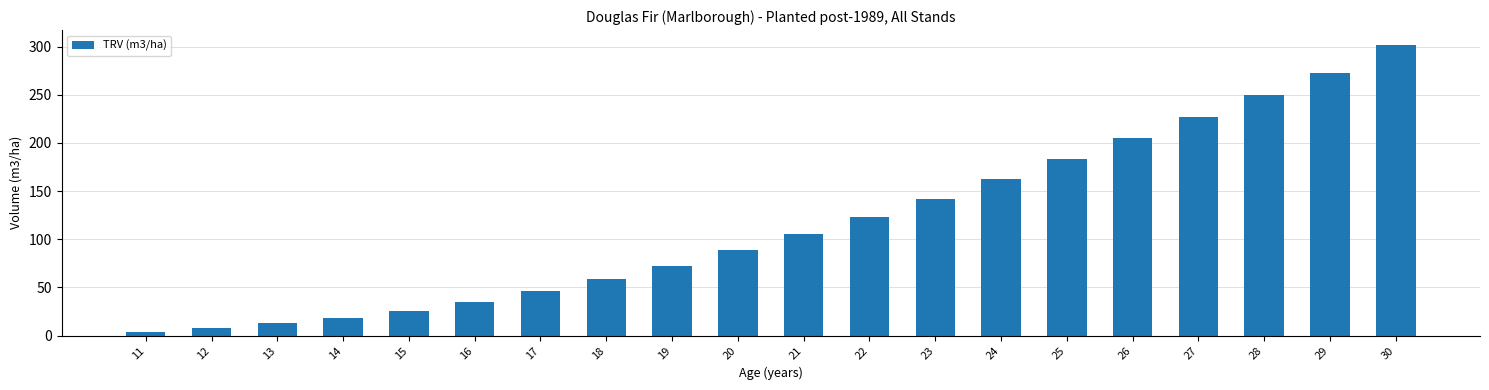

What is the smallest value displayed?

4